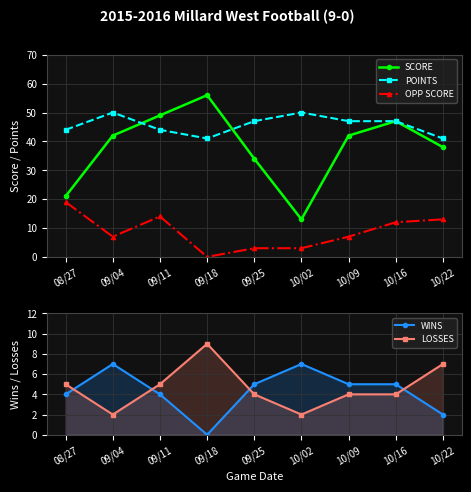

Rank the series at 10/22 from lowest to highest value.

WINS, LOSSES, OPP SCORE, SCORE, POINTS